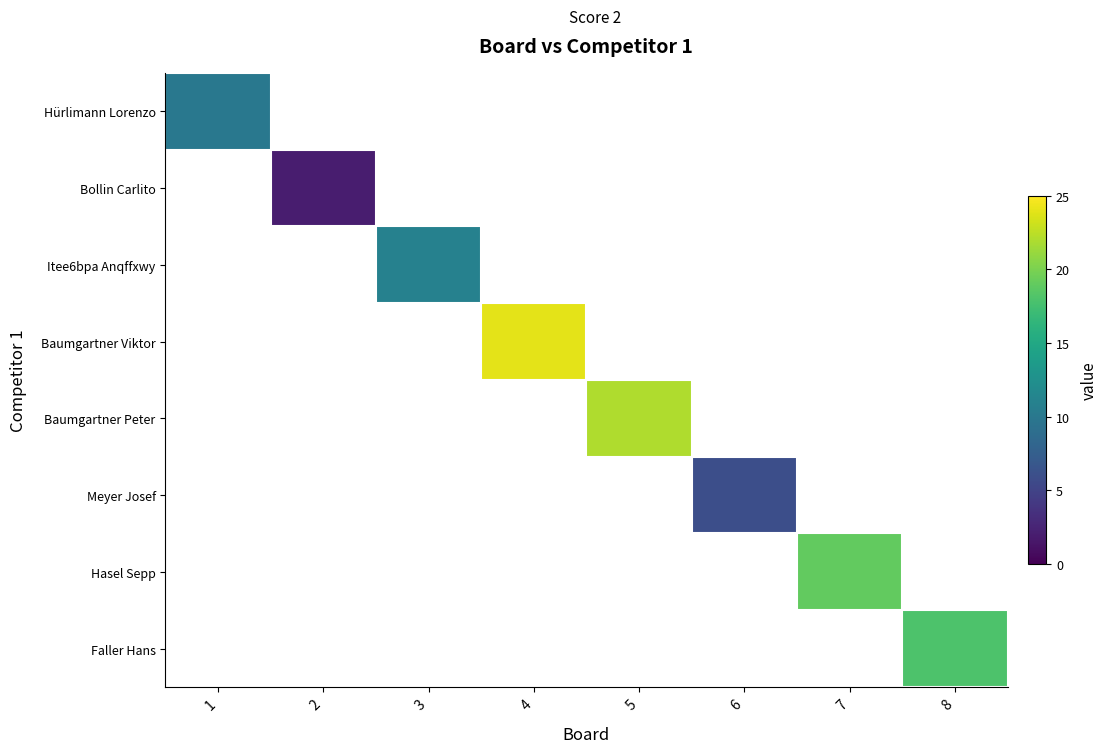

How many values in Bollin Carlito are above zero?

1